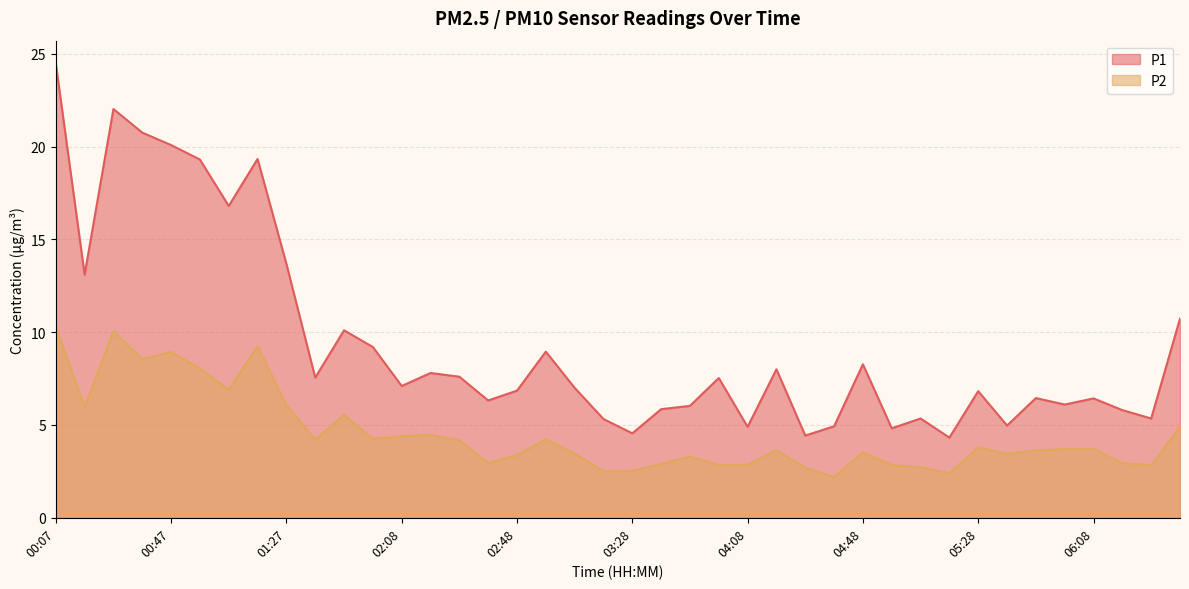

What is the average value of the P1 series?

9.4